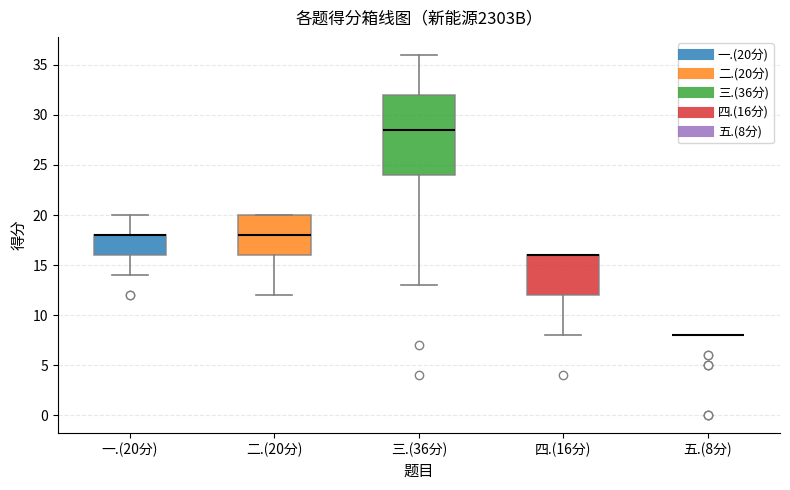

Comparing the boxes themselves (not the whiskers), which one is the tallest?

三.(36分)